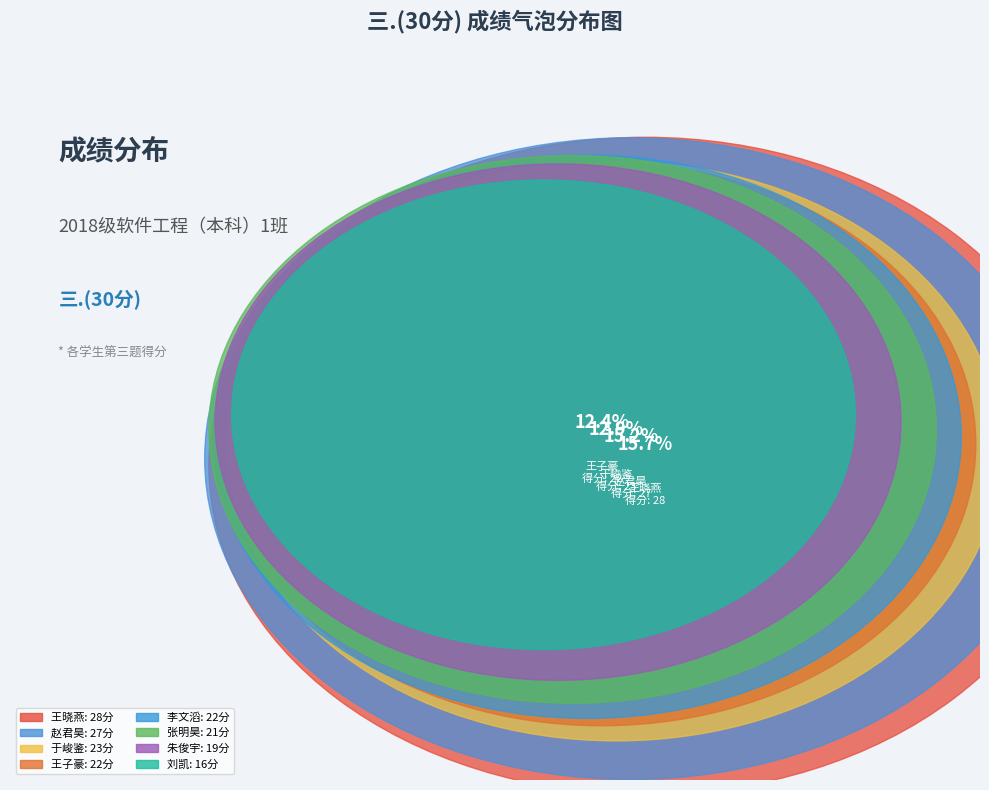

Is there any slice that represents more than half of the pie?

No